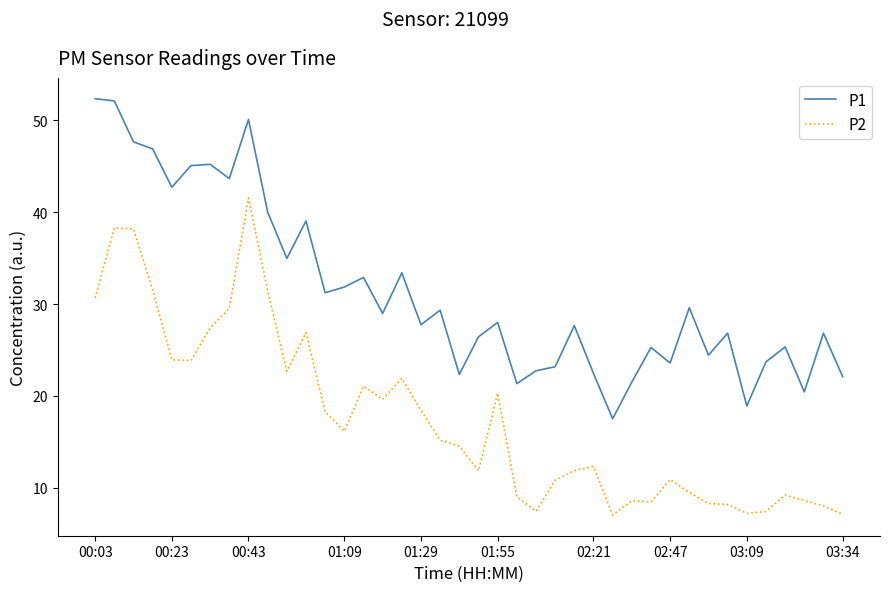

What is the sum of all P1 values?

1255.5